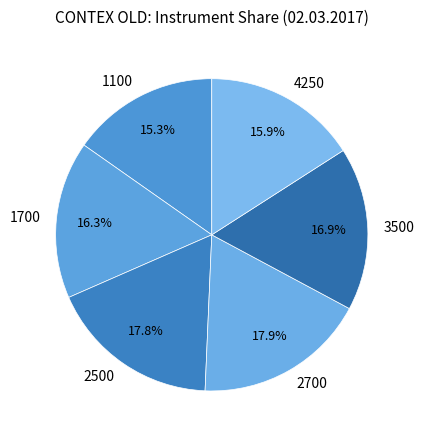

What is the smallest slice in the pie chart?

1100